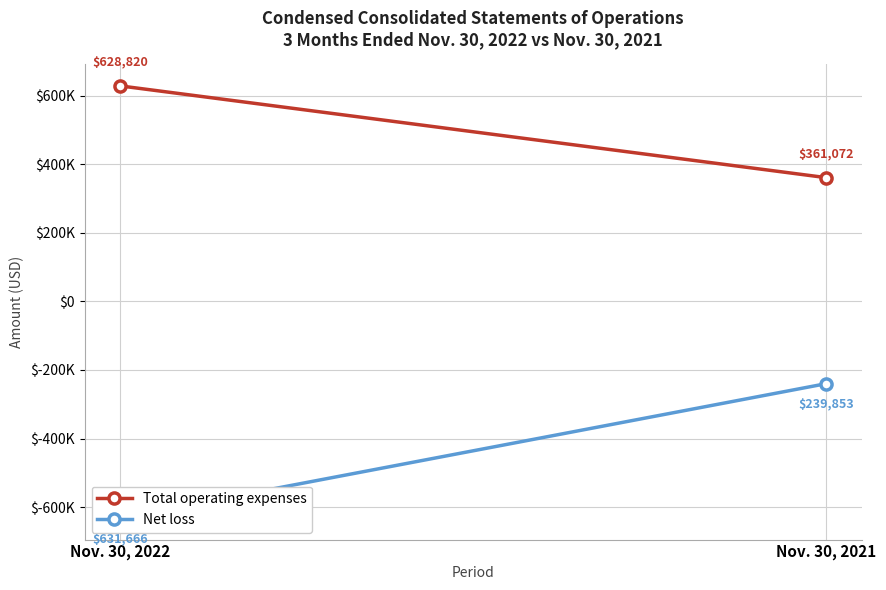

What are all the series names shown in the legend?

Total operating expenses, Net loss